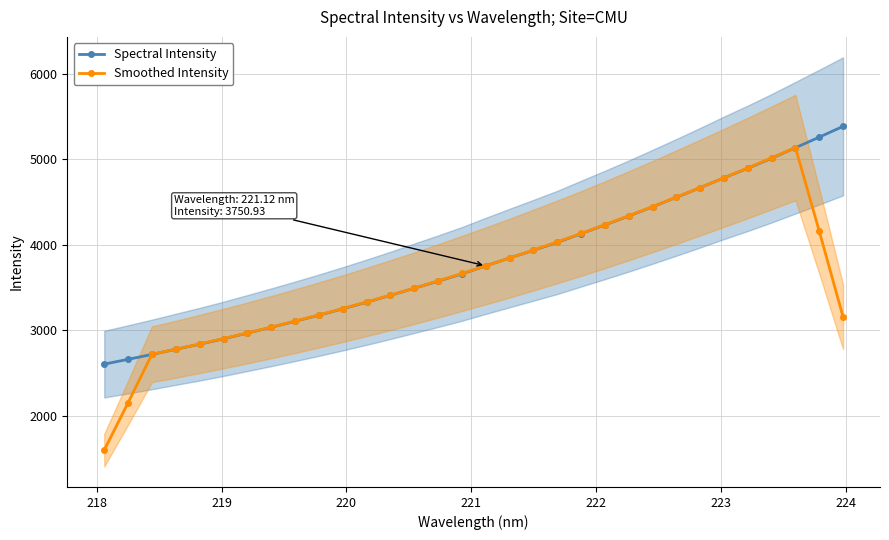

What is the minimum value for Smoothed Intensity?

1594.6